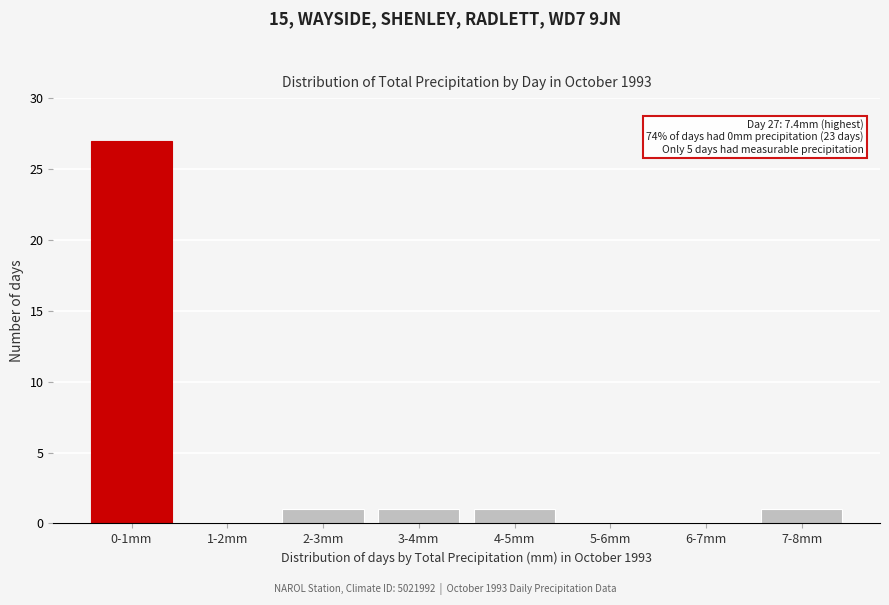

Reading left to right, transcribe all the data shown in this chart.

0-1mm=27	1-2mm=0	2-3mm=1	3-4mm=1	4-5mm=1	5-6mm=0	6-7mm=0	7-8mm=1